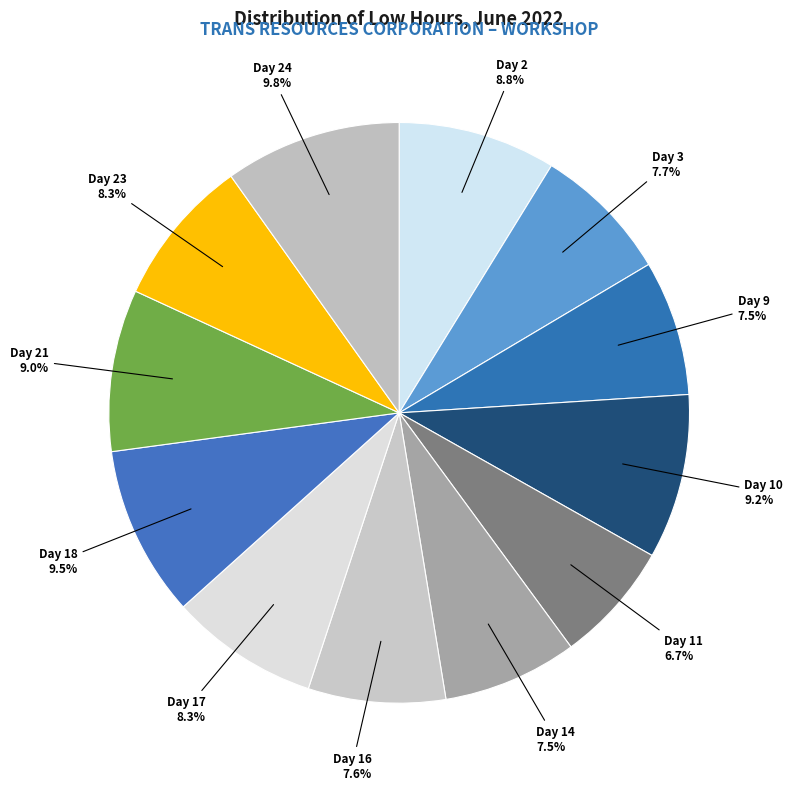

How many segments does this pie chart have?

12